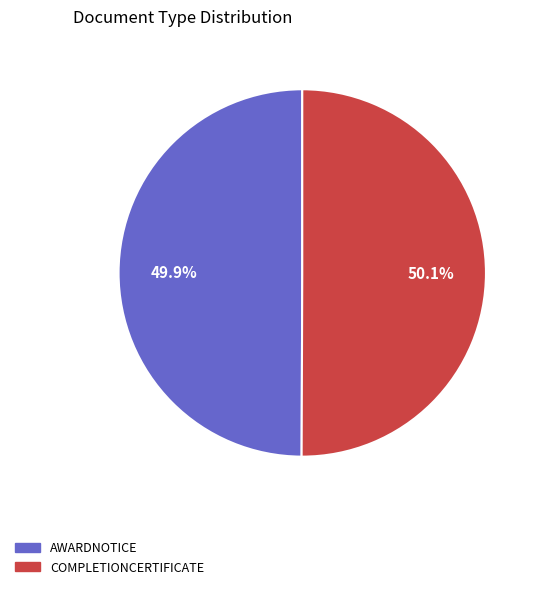

Is there a majority slice in this chart?

Yes